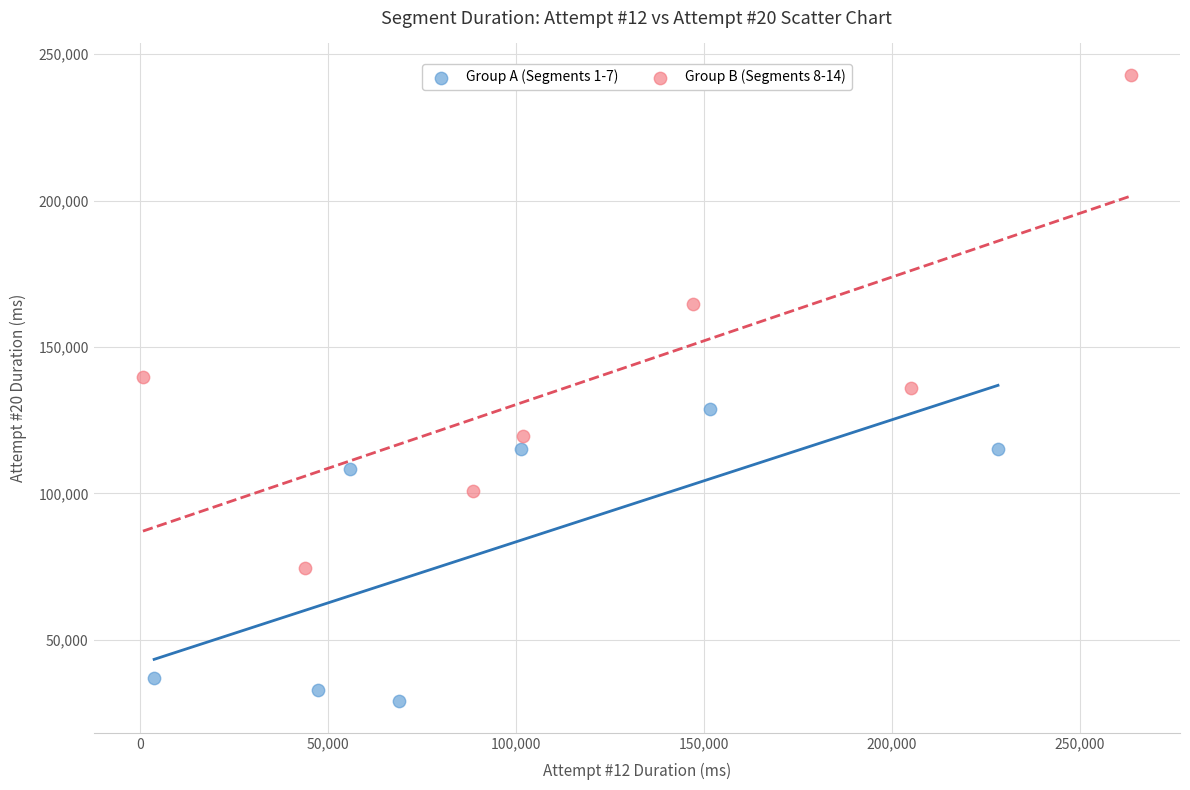

What are all the series names shown in the legend?

Group A (Segments 1-7), Group B (Segments 8-14)